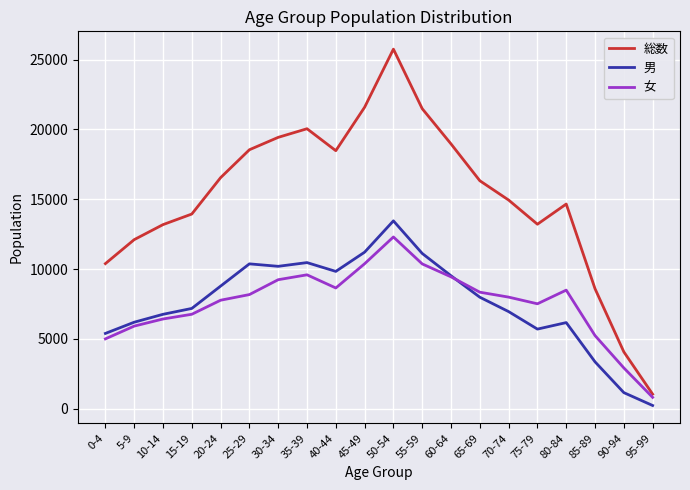

Which series changed the most between 50-54 and 65-69?

総数